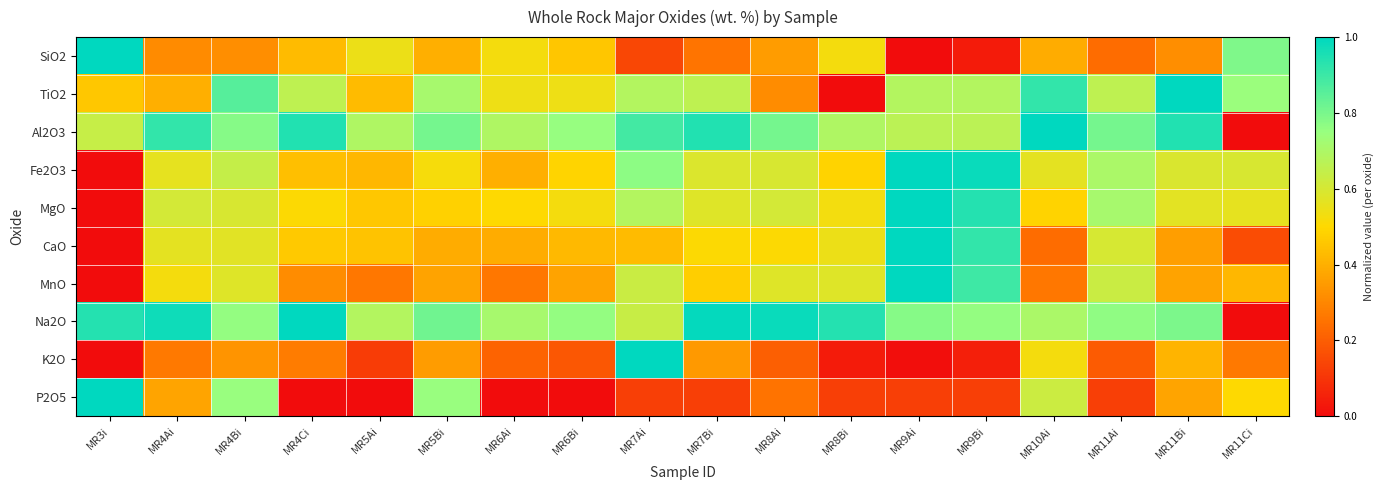

Reading left to right, transcribe all the data shown in this chart.

SiO2: MR3i=1.0	MR4Ai=0.3	MR4Bi=0.3	MR4Ci=0.4	MR5Ai=0.5	MR5Bi=0.4	MR6Ai=0.5	MR6Bi=0.5	MR7Ai=0.1	MR7Bi=0.3	MR8Ai=0.4	MR8Bi=0.5	MR9Ai=0.0	MR9Bi=0.0	MR10Ai=0.4	MR11Ai=0.2	MR11Bi=0.3	MR11Ci=0.8
TiO2: MR3i=0.5	MR4Ai=0.4	MR4Bi=0.9	MR4Ci=0.7	MR5Ai=0.4	MR5Bi=0.7	MR6Ai=0.5	MR6Bi=0.5	MR7Ai=0.7	MR7Bi=0.7	MR8Ai=0.3	MR8Bi=0.0	MR9Ai=0.7	MR9Bi=0.7	MR10Ai=0.9	MR11Ai=0.7	MR11Bi=1.0	MR11Ci=0.7
Al2O3: MR3i=0.6	MR4Ai=0.9	MR4Bi=0.8	MR4Ci=0.9	MR5Ai=0.7	MR5Bi=0.8	MR6Ai=0.7	MR6Bi=0.8	MR7Ai=0.9	MR7Bi=0.9	MR8Ai=0.8	MR8Bi=0.7	MR9Ai=0.7	MR9Bi=0.7	MR10Ai=1.0	MR11Ai=0.8	MR11Bi=0.9	MR11Ci=0.0
Fe2O3: MR3i=0.0	MR4Ai=0.6	MR4Bi=0.6	MR4Ci=0.4	MR5Ai=0.4	MR5Bi=0.5	MR6Ai=0.4	MR6Bi=0.5	MR7Ai=0.8	MR7Bi=0.6	MR8Ai=0.6	MR8Bi=0.5	MR9Ai=1.0	MR9Bi=1.0	MR10Ai=0.6	MR11Ai=0.7	MR11Bi=0.6	MR11Ci=0.6
MgO: MR3i=0.0	MR4Ai=0.6	MR4Bi=0.6	MR4Ci=0.5	MR5Ai=0.5	MR5Bi=0.5	MR6Ai=0.5	MR6Bi=0.5	MR7Ai=0.7	MR7Bi=0.6	MR8Ai=0.6	MR8Bi=0.5	MR9Ai=1.0	MR9Bi=0.9	MR10Ai=0.5	MR11Ai=0.7	MR11Bi=0.6	MR11Ci=0.6
CaO: MR3i=0.0	MR4Ai=0.6	MR4Bi=0.6	MR4Ci=0.5	MR5Ai=0.4	MR5Bi=0.4	MR6Ai=0.4	MR6Bi=0.4	MR7Ai=0.4	MR7Bi=0.5	MR8Ai=0.5	MR8Bi=0.5	MR9Ai=1.0	MR9Bi=0.9	MR10Ai=0.2	MR11Ai=0.6	MR11Bi=0.4	MR11Ci=0.2
MnO: MR3i=0.0	MR4Ai=0.5	MR4Bi=0.6	MR4Ci=0.3	MR5Ai=0.3	MR5Bi=0.4	MR6Ai=0.3	MR6Bi=0.4	MR7Ai=0.6	MR7Bi=0.5	MR8Ai=0.6	MR8Bi=0.6	MR9Ai=1.0	MR9Bi=0.9	MR10Ai=0.3	MR11Ai=0.6	MR11Bi=0.4	MR11Ci=0.4
Na2O: MR3i=0.9	MR4Ai=1.0	MR4Bi=0.8	MR4Ci=1.0	MR5Ai=0.7	MR5Bi=0.8	MR6Ai=0.7	MR6Bi=0.8	MR7Ai=0.6	MR7Bi=1.0	MR8Ai=1.0	MR8Bi=0.9	MR9Ai=0.8	MR9Bi=0.8	MR10Ai=0.7	MR11Ai=0.8	MR11Bi=0.8	MR11Ci=0.0
K2O: MR3i=0.0	MR4Ai=0.3	MR4Bi=0.3	MR4Ci=0.3	MR5Ai=0.1	MR5Bi=0.4	MR6Ai=0.2	MR6Bi=0.2	MR7Ai=1.0	MR7Bi=0.3	MR8Ai=0.2	MR8Bi=0.0	MR9Ai=0.0	MR9Bi=0.0	MR10Ai=0.5	MR11Ai=0.2	MR11Bi=0.4	MR11Ci=0.3
P2O5: MR3i=1.0	MR4Ai=0.4	MR4Bi=0.7	MR4Ci=0.0	MR5Ai=0.0	MR5Bi=0.7	MR6Ai=0.0	MR6Bi=0.0	MR7Ai=0.1	MR7Bi=0.1	MR8Ai=0.3	MR8Bi=0.1	MR9Ai=0.1	MR9Bi=0.1	MR10Ai=0.6	MR11Ai=0.1	MR11Bi=0.4	MR11Ci=0.5